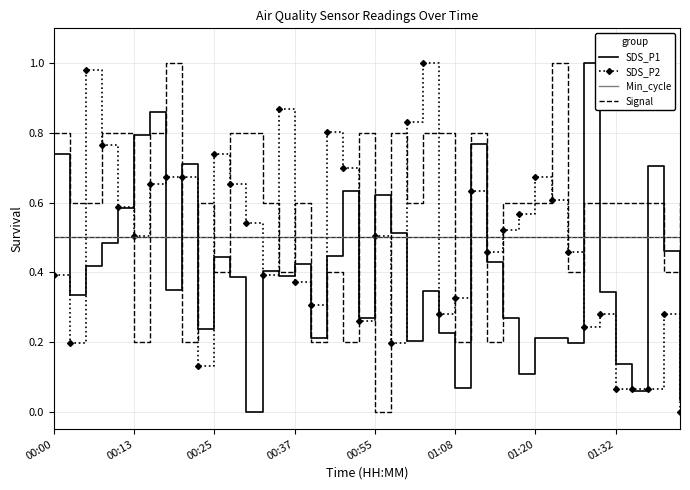

How many intersections are there between SDS_P1 and Min_cycle?

15